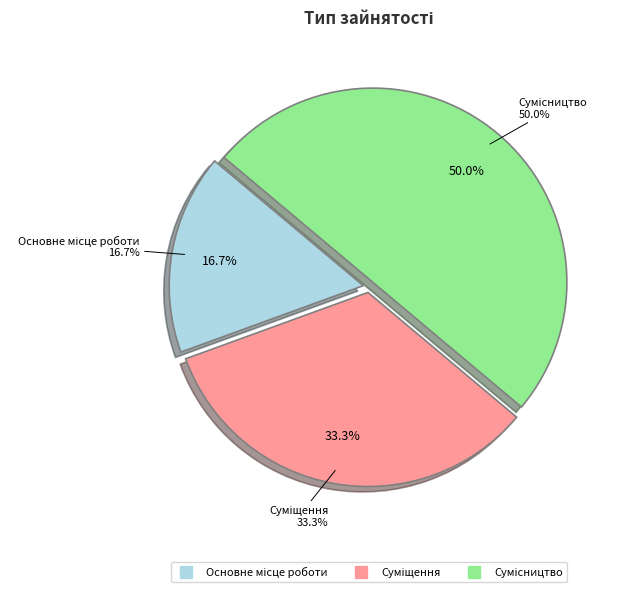

The Основне місце роботи slice represents 17% of the pie. True or false?

True